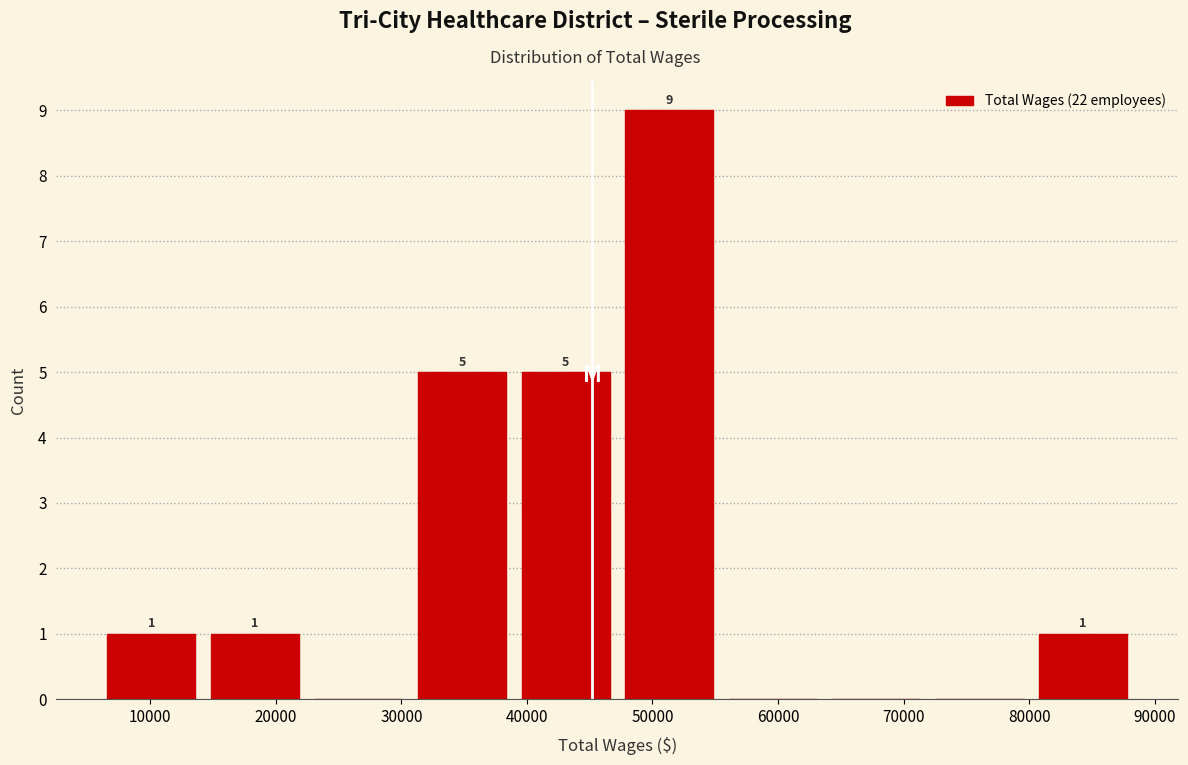

Which range on the x-axis has the tallest bar?

47000 to 55000